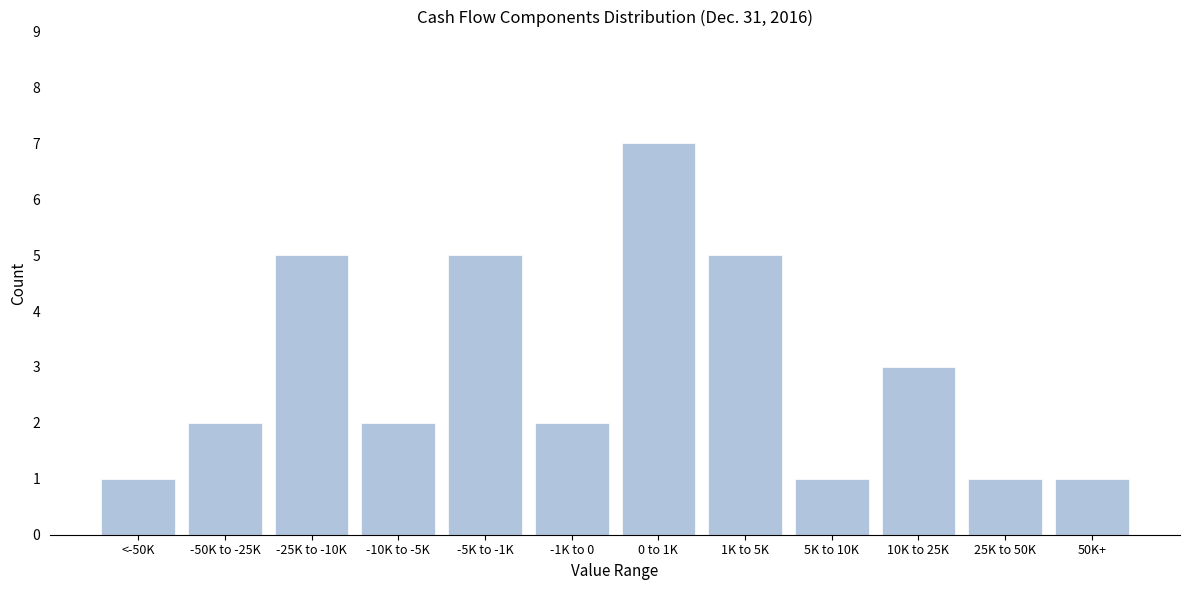

Reading left to right, list all the values displayed in this chart.

1	2	5	2	5	2	7	5	1	3	1	1